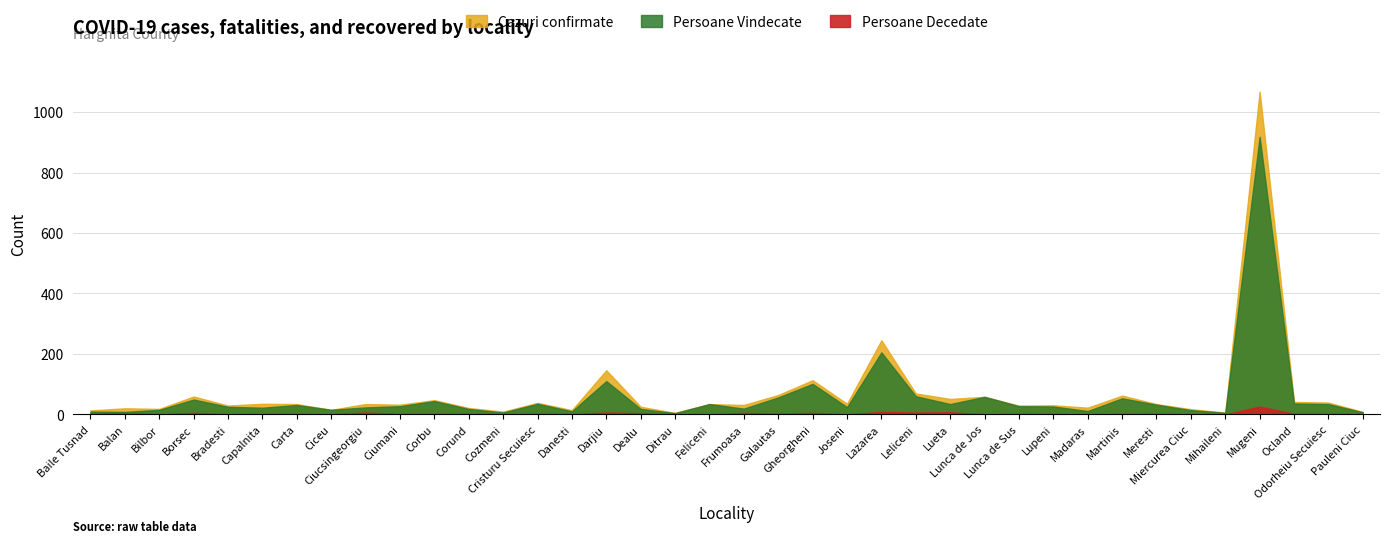

Rank the series by their maximum value, from lowest to highest.

Persoane Decedate, Persoane Vindecate, Cazuri confirmate